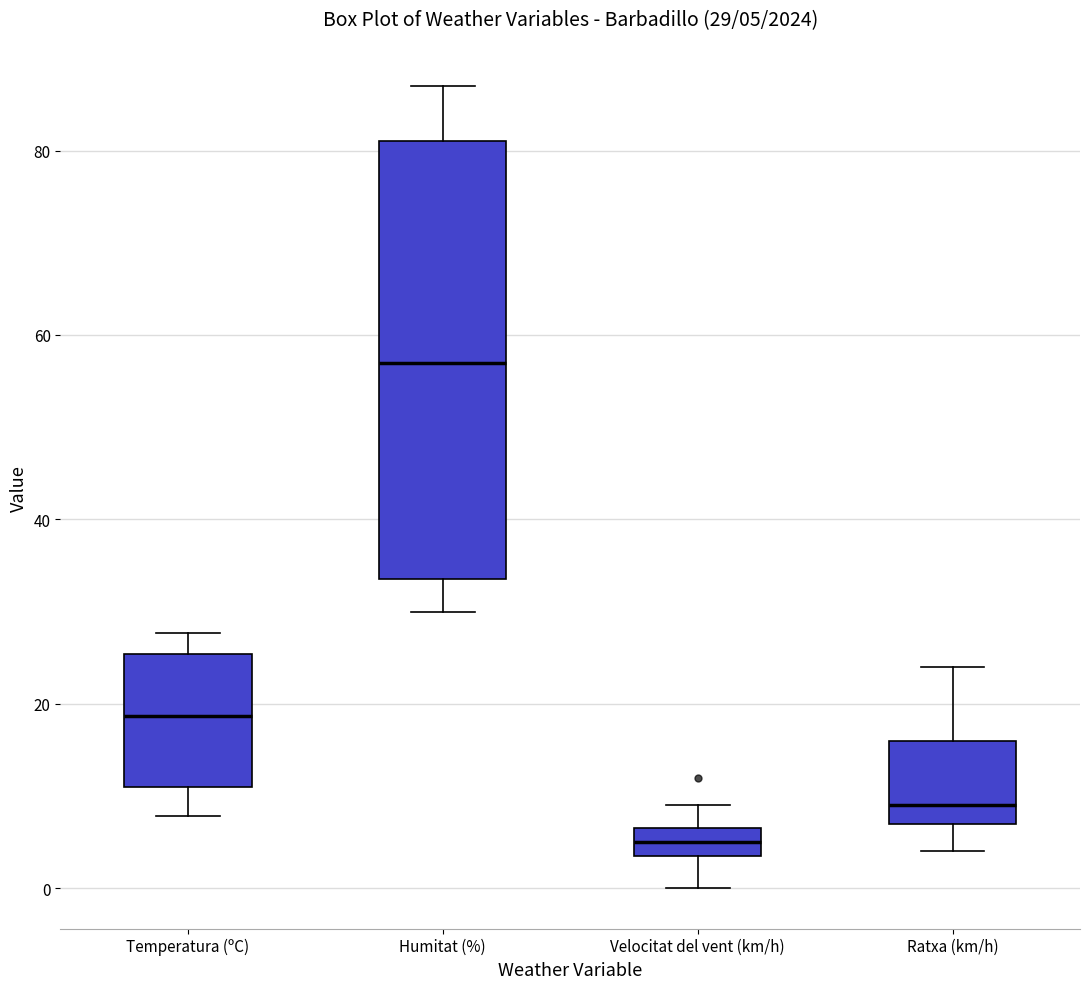

Which box has the lowest median line?

Velocitat del vent (km/h)